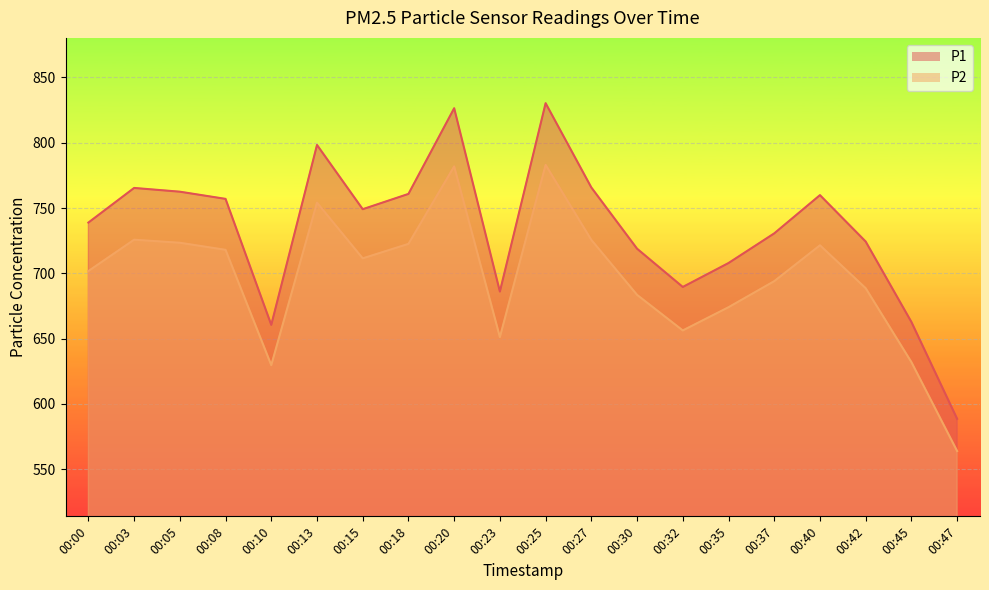

At which category does P2 reach its first local peak?

00:03